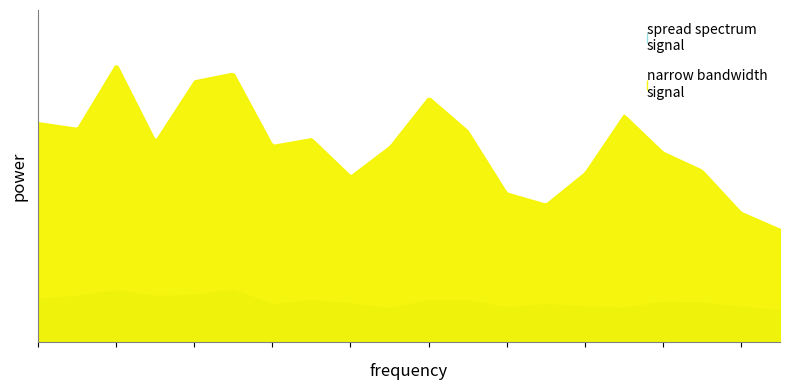

At how many categories does at least one series exceed 6?

8